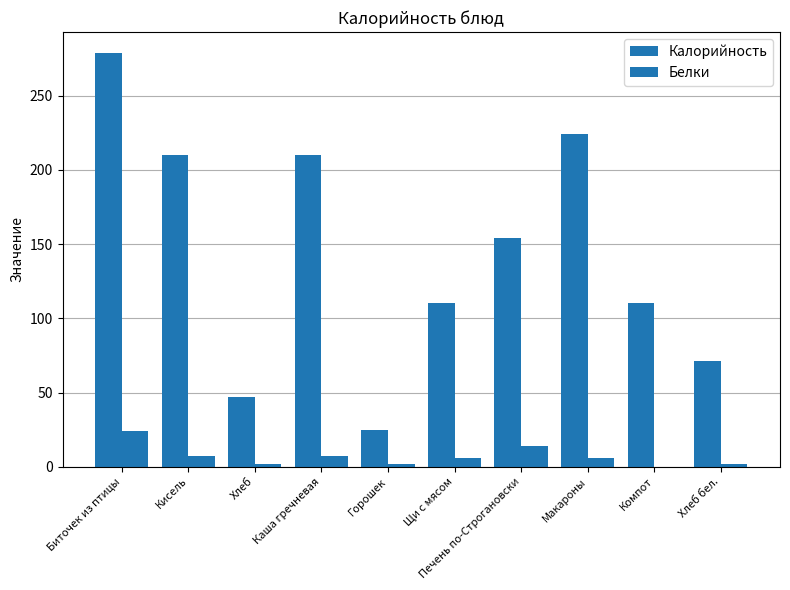

At which category is the sum across all series the highest?

Биточек из птицы